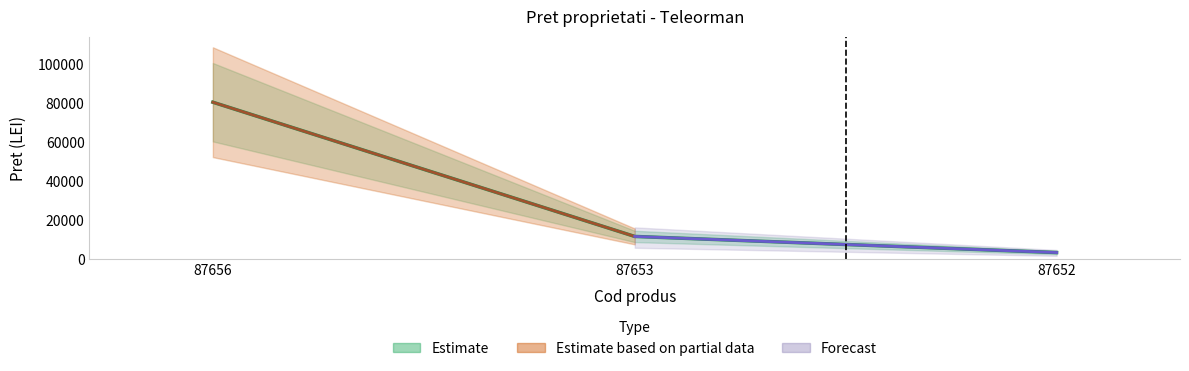

List the labels in order of value, largest first.

87656, 87653, 87652